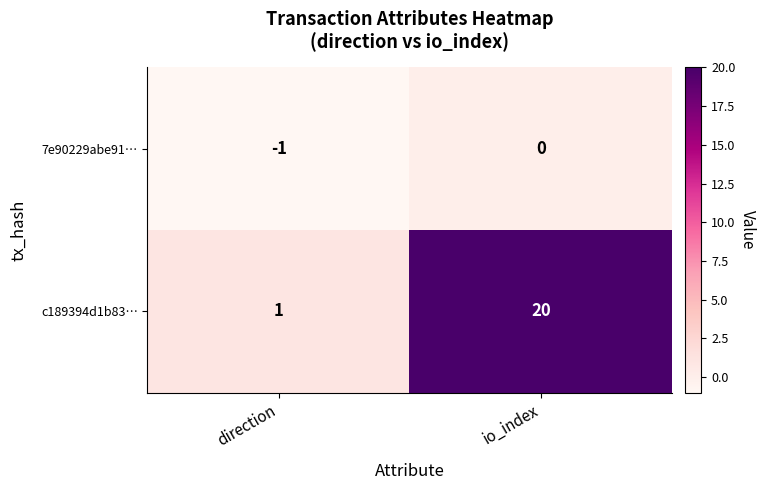

Rank the series by their maximum value, from highest to lowest.

c189394d1b83…, 7e90229abe91…